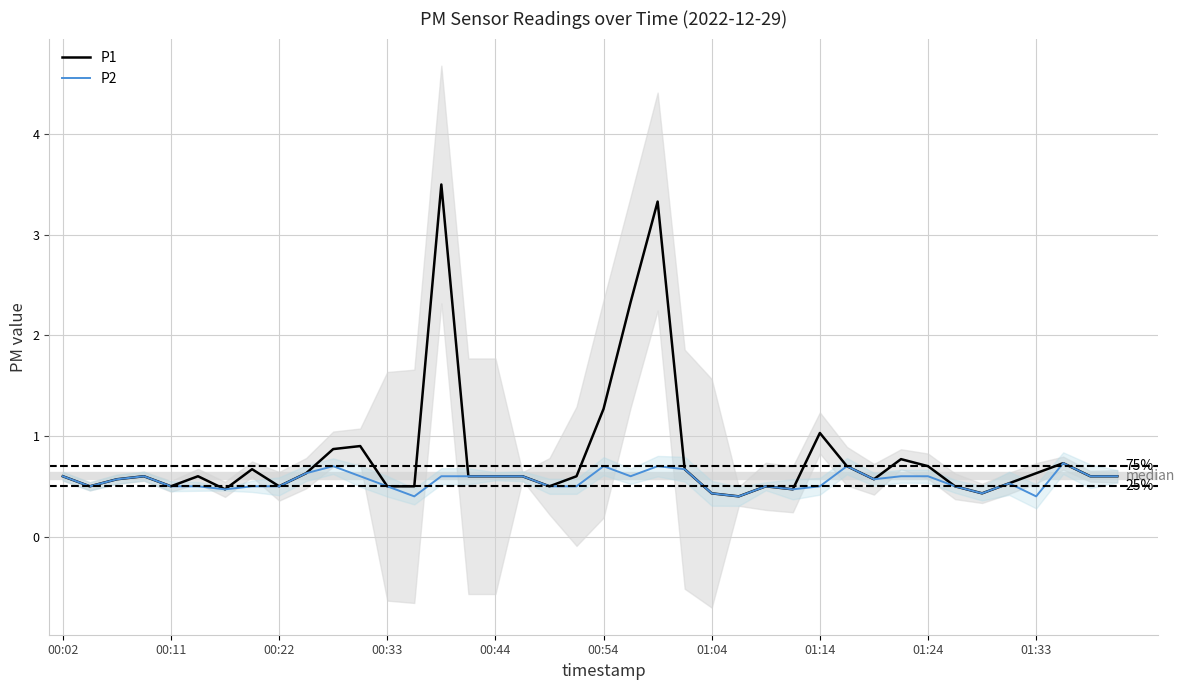

The P1 series shows 0.5 at 33. True or false?

True